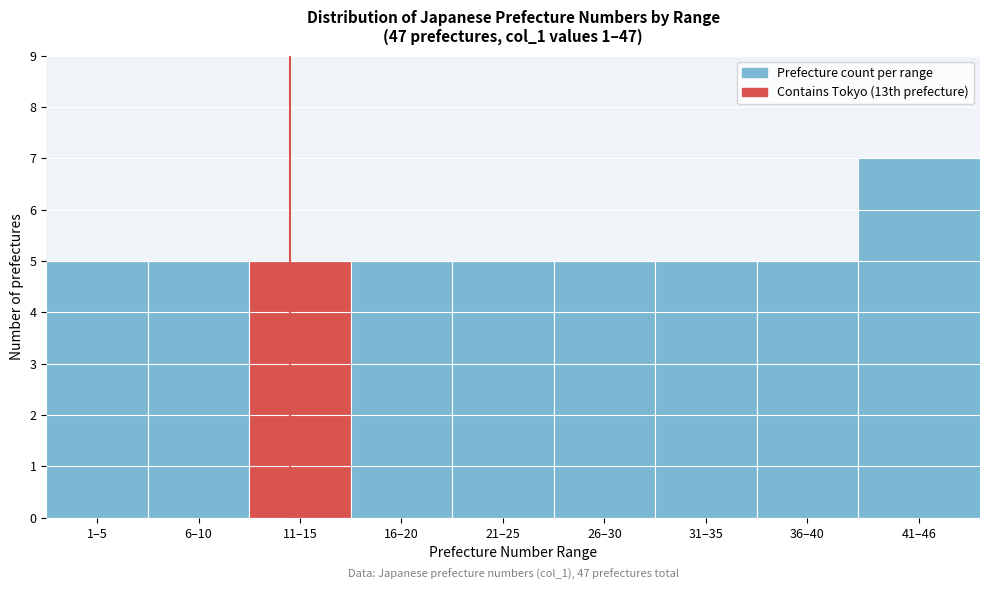

Reading left to right, list all the values displayed in this chart.

5	5	5	5	5	5	5	5	7